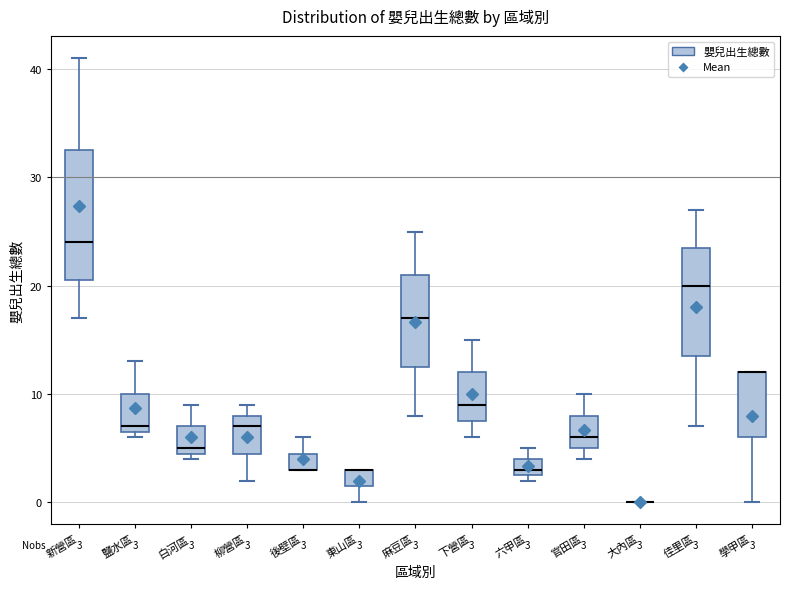

Which box is the tallest, from its lower edge to its upper edge?

新營區